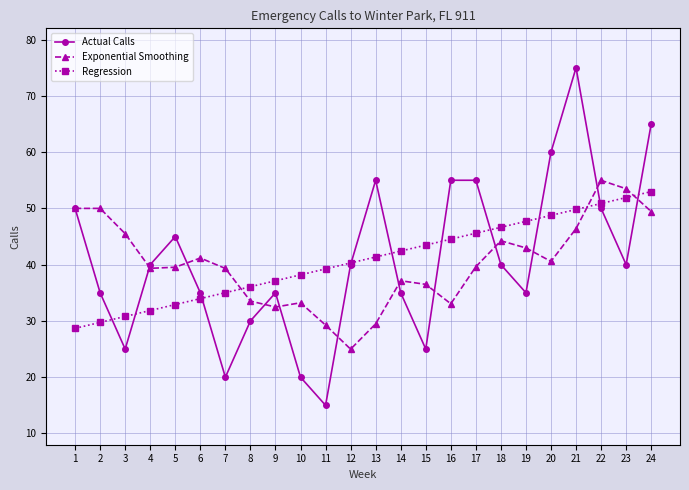

Does the chart have visible grid lines?

Yes